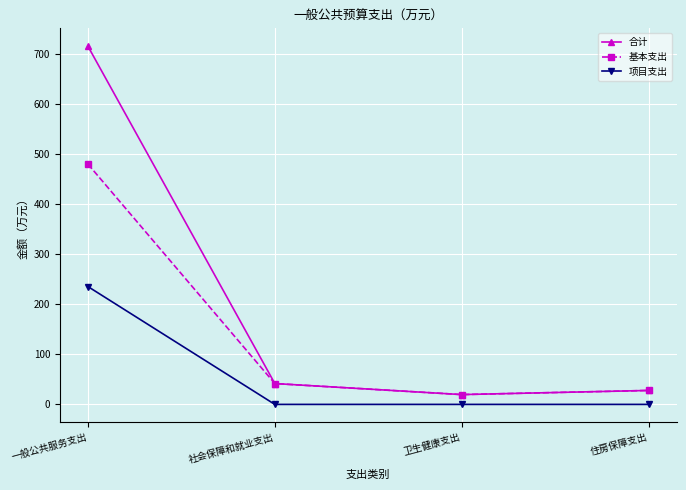

Is the value of 项目支出 at 卫生健康支出 greater than the value of 基本支出 at 社会保障和就业支出?

No